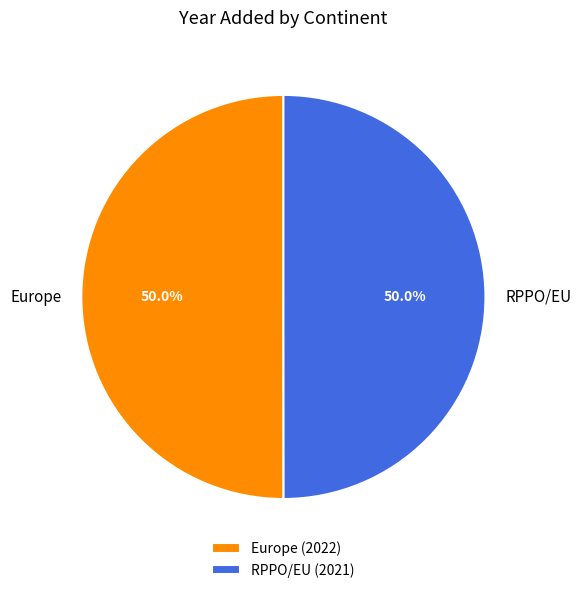

What is the total percentage of Europe and RPPO/EU?

100.0%